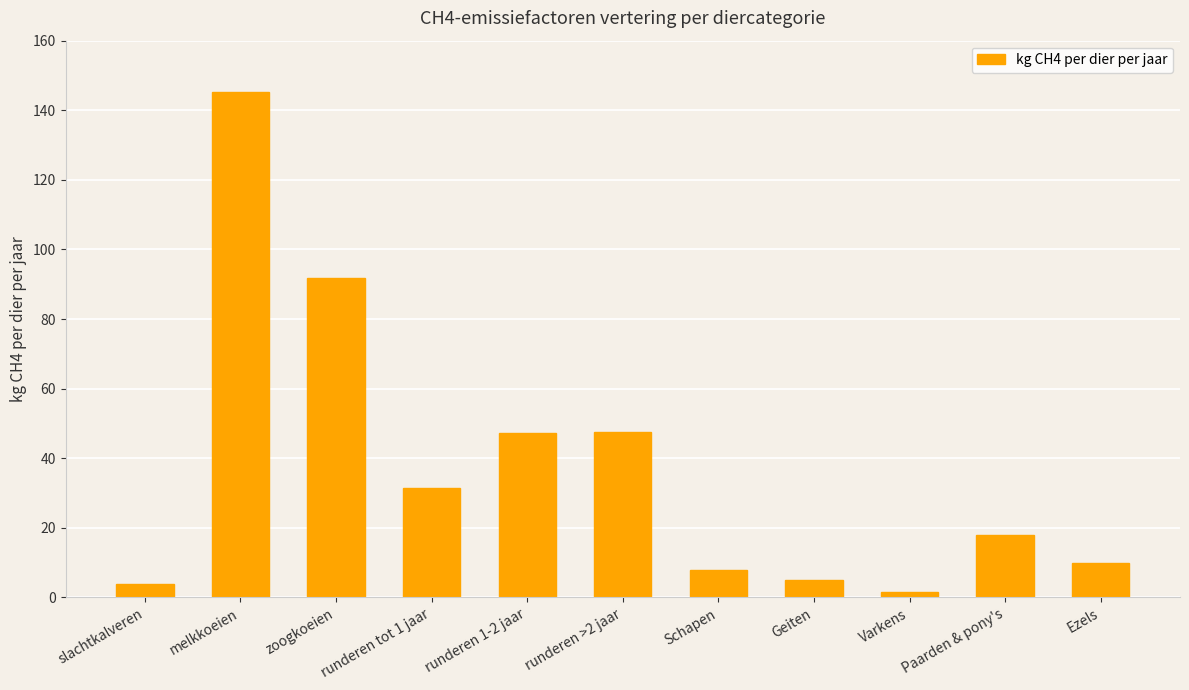

What is the sum of the values at runderen 1-2 jaar and runderen tot 1 jaar?

78.7